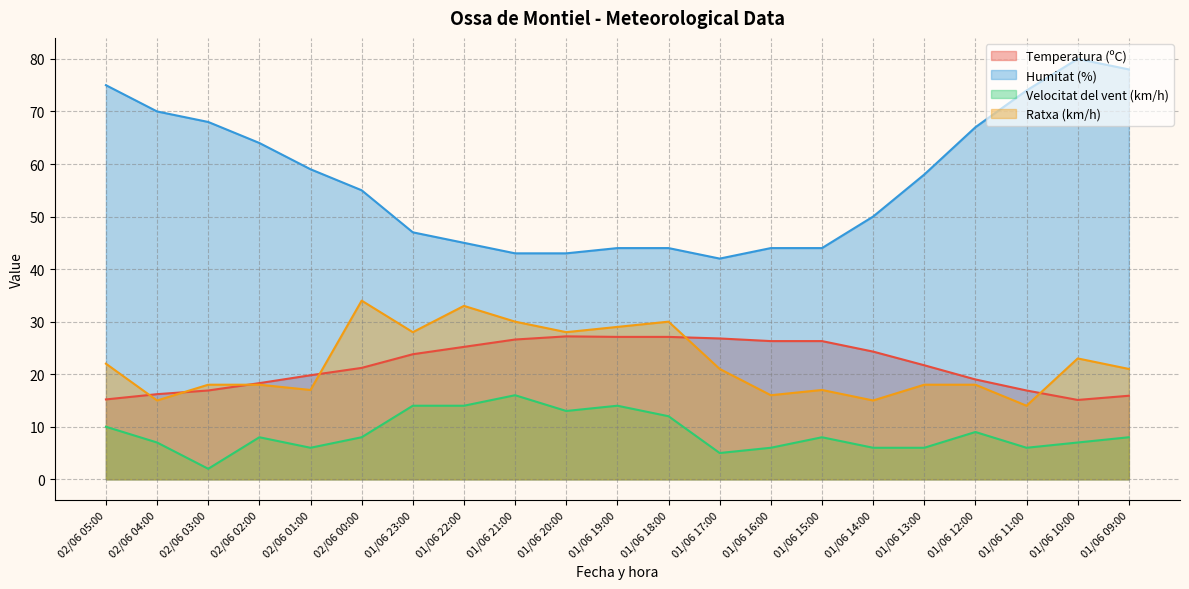

What is the lowest value of the Temperatura (ºC) series?

15.1